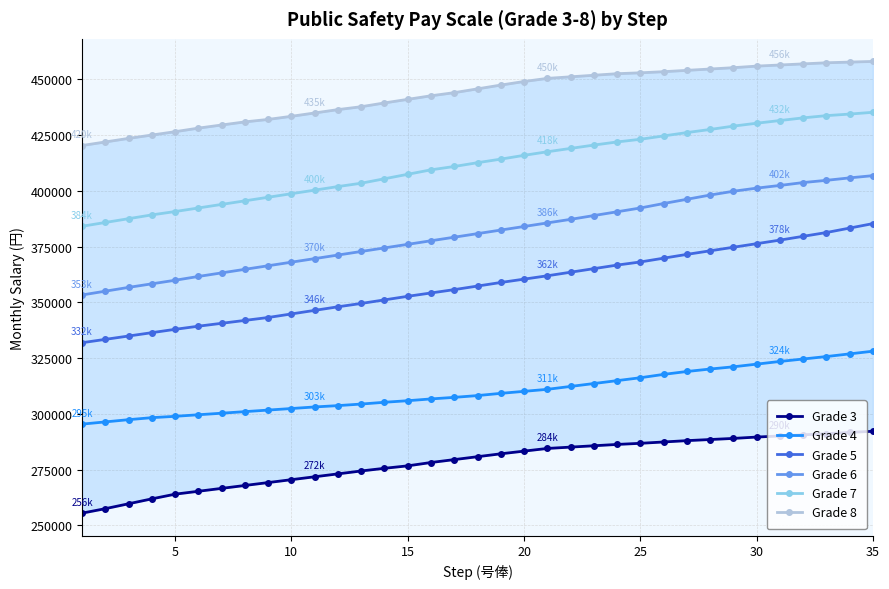

How many lines are shown in the chart?

6